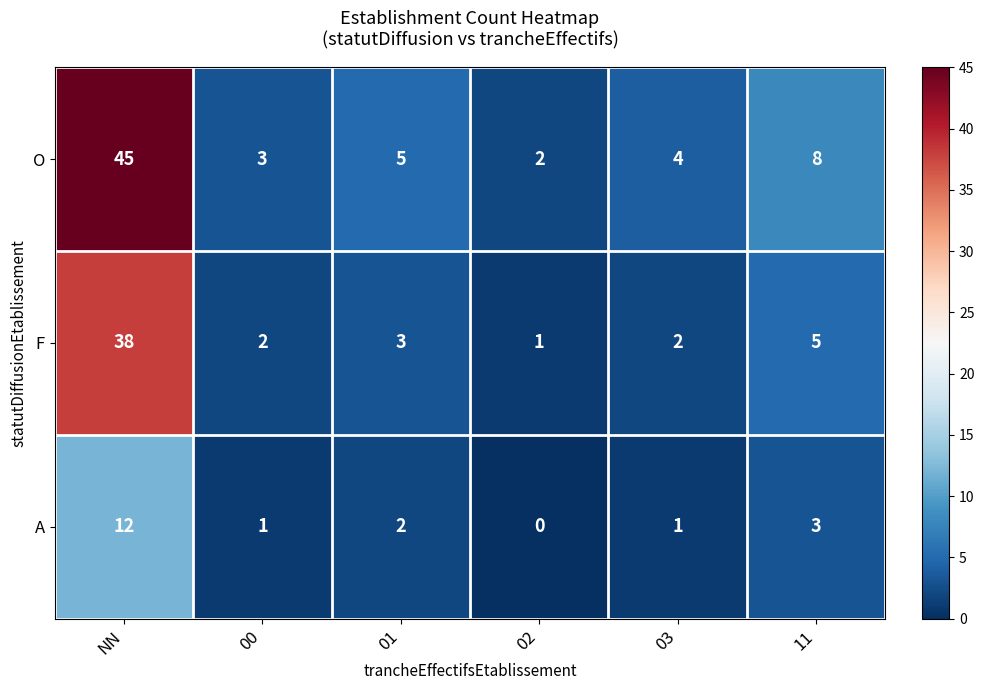

At NN, list the series in order from smallest to largest.

A, F, O